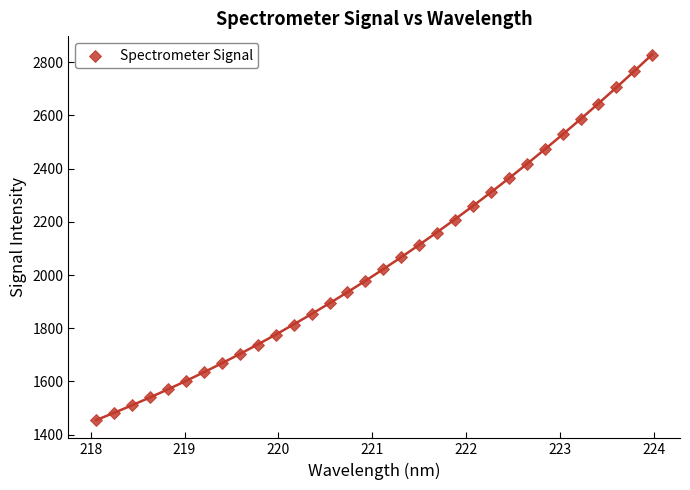

What is the range of Y values (max minus min)?

1373.3